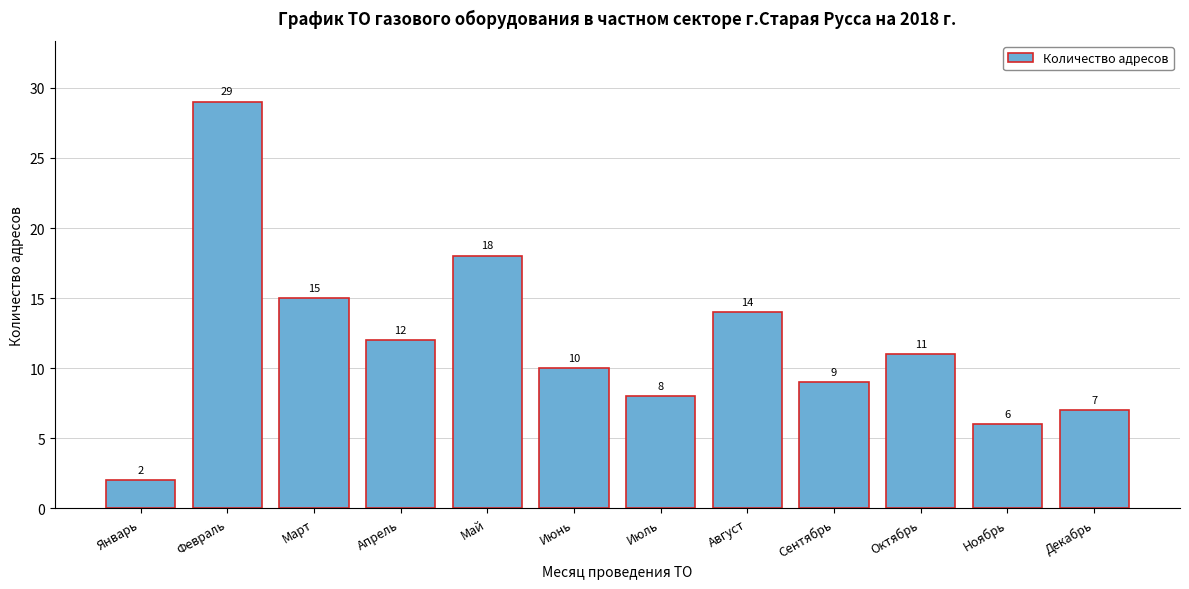

Reading right to left, extract all data points from this chart.

7	6	11	9	14	8	10	18	12	15	29	2